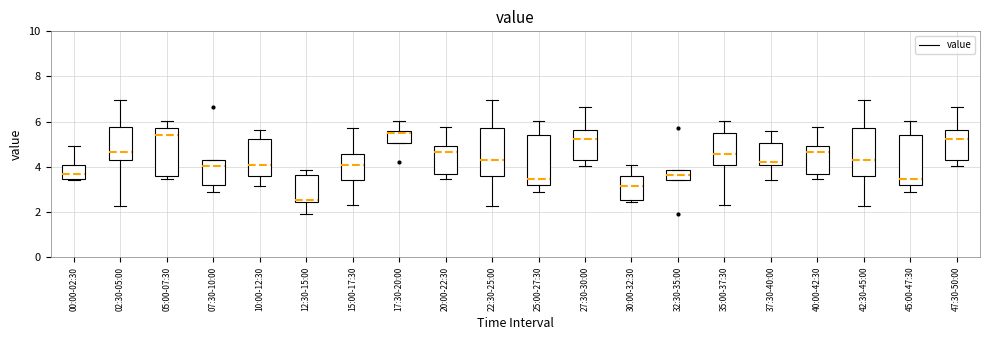

Where is the upper edge of the box for 15:00-17:30 on the y-axis? The values are not printed on the chart, so give them approximately, as read against the axis.

4.6